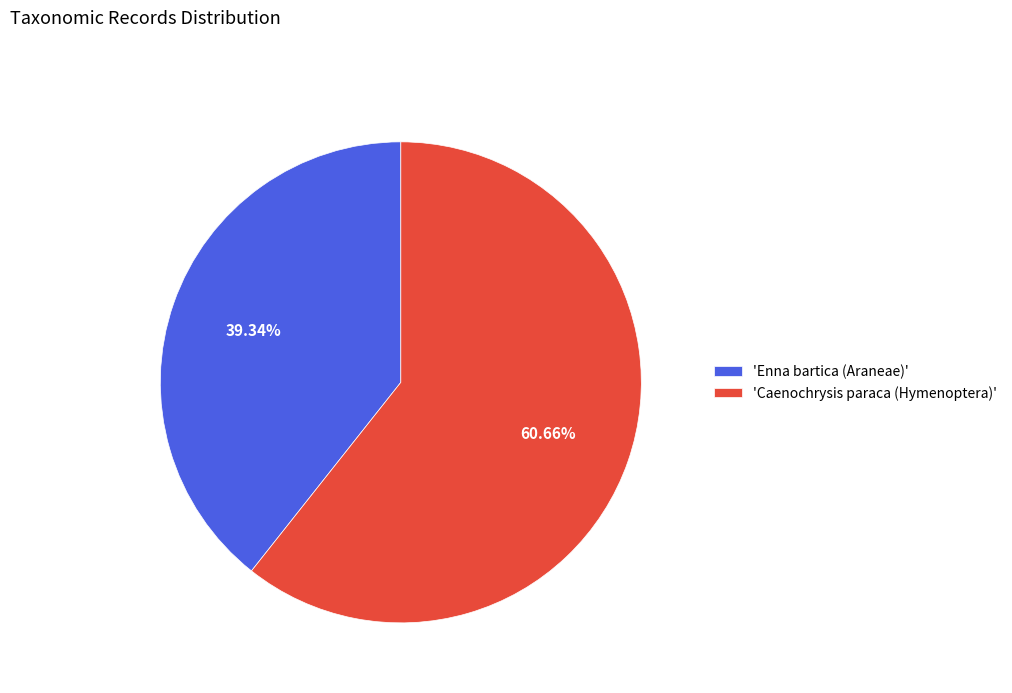

Combined, do 'Enna bartica (Araneae)' and 'Caenochrysis paraca (Hymenoptera)' account for over 50%?

Yes